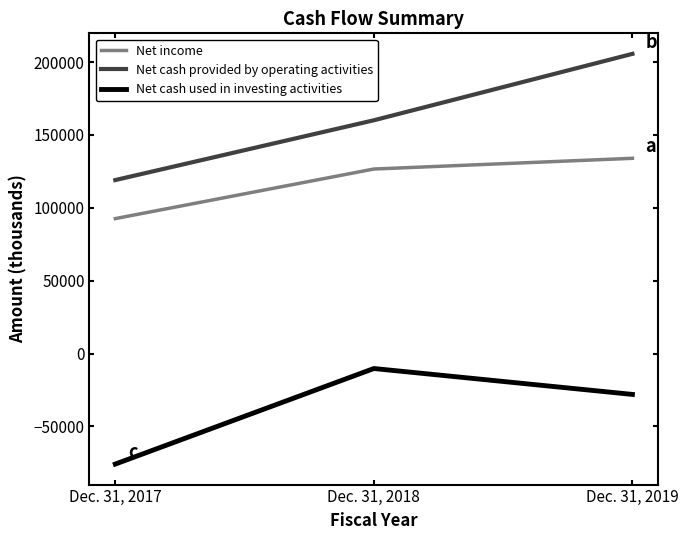

How many lines are shown in the chart?

3